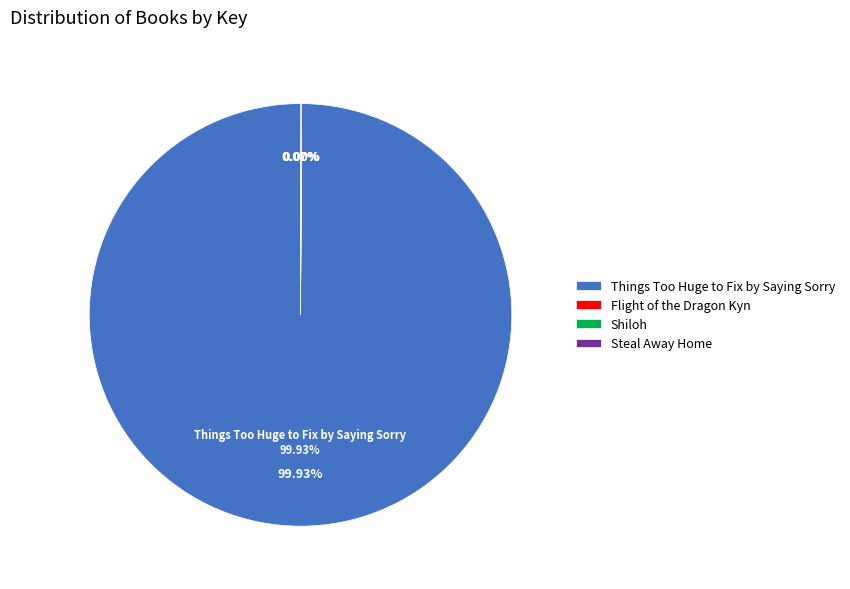

Does any single category account for the majority?

Yes